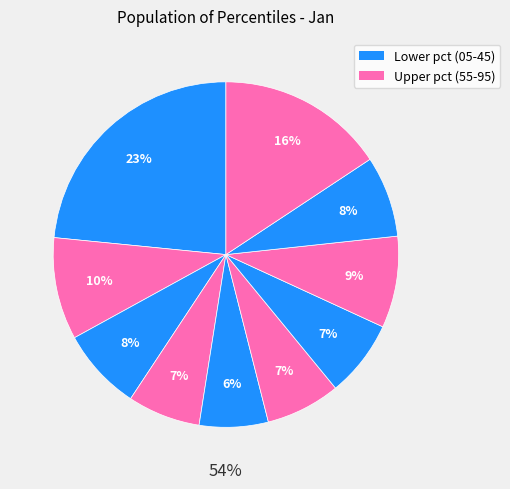

Does pct35 represent more than half of the total?

No